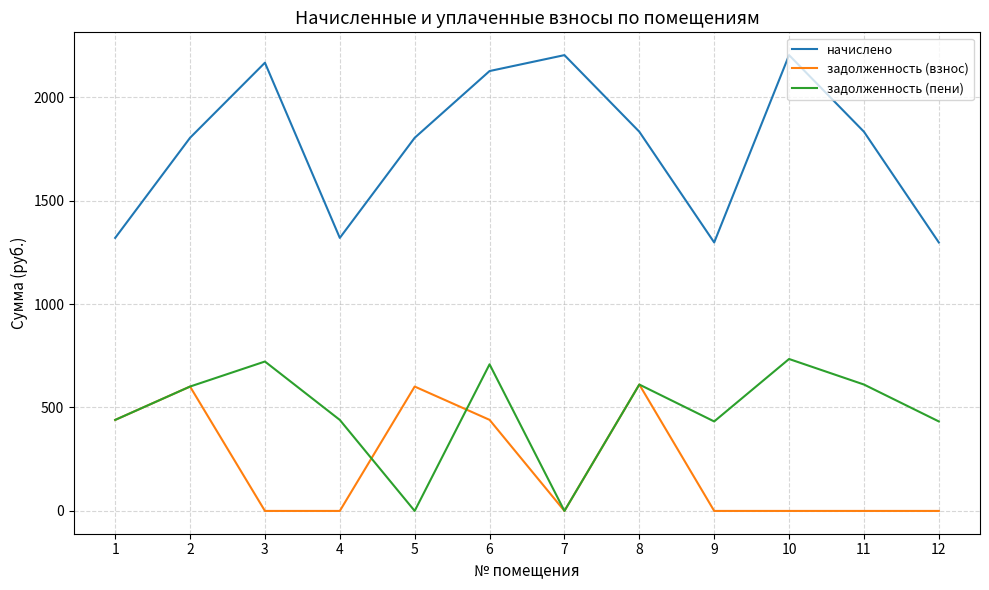

The value of задолженность (взнос) at 10 is 0.0. True or false?

True